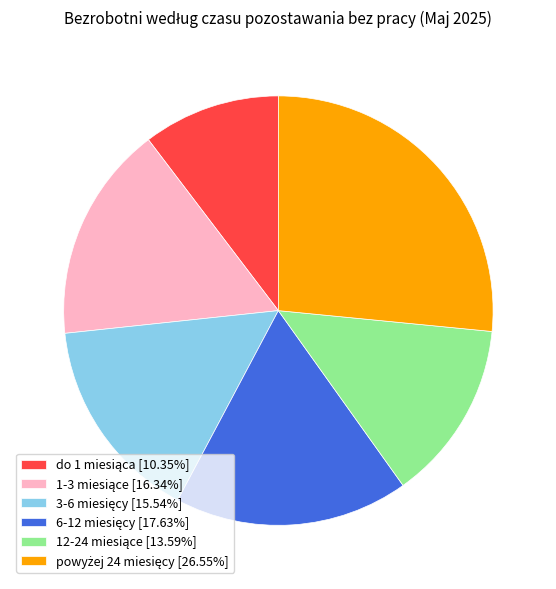

Is there a majority slice in this chart?

No